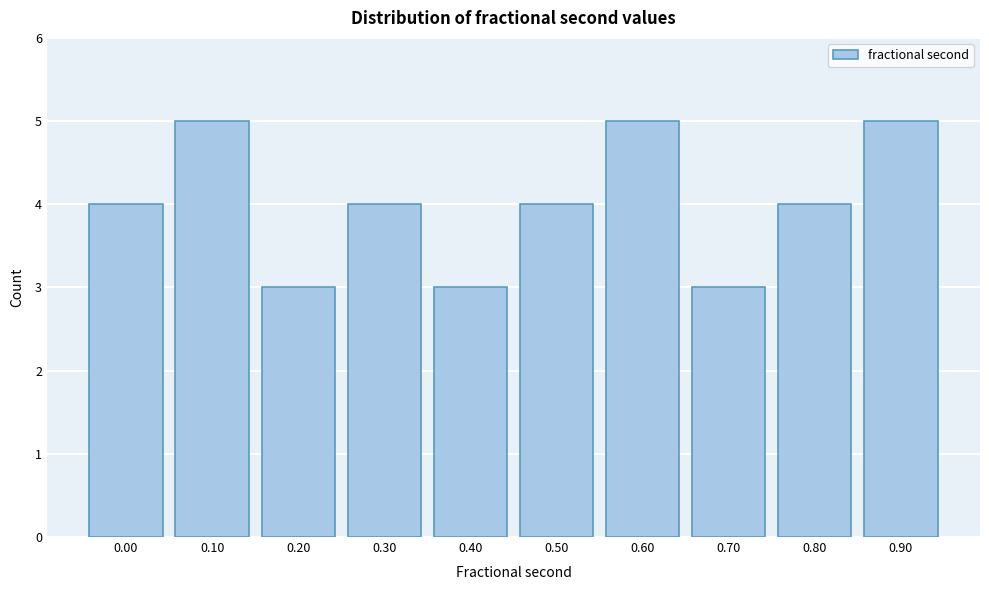

Reading left to right, what are all the values shown in this chart?

0.00=4	0.10=5	0.20=3	0.30=4	0.40=3	0.50=4	0.60=5	0.70=3	0.80=4	0.90=5